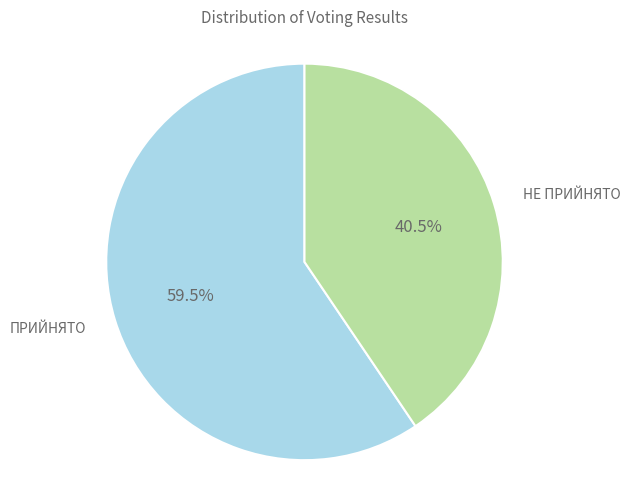

Does any single category account for the majority?

Yes